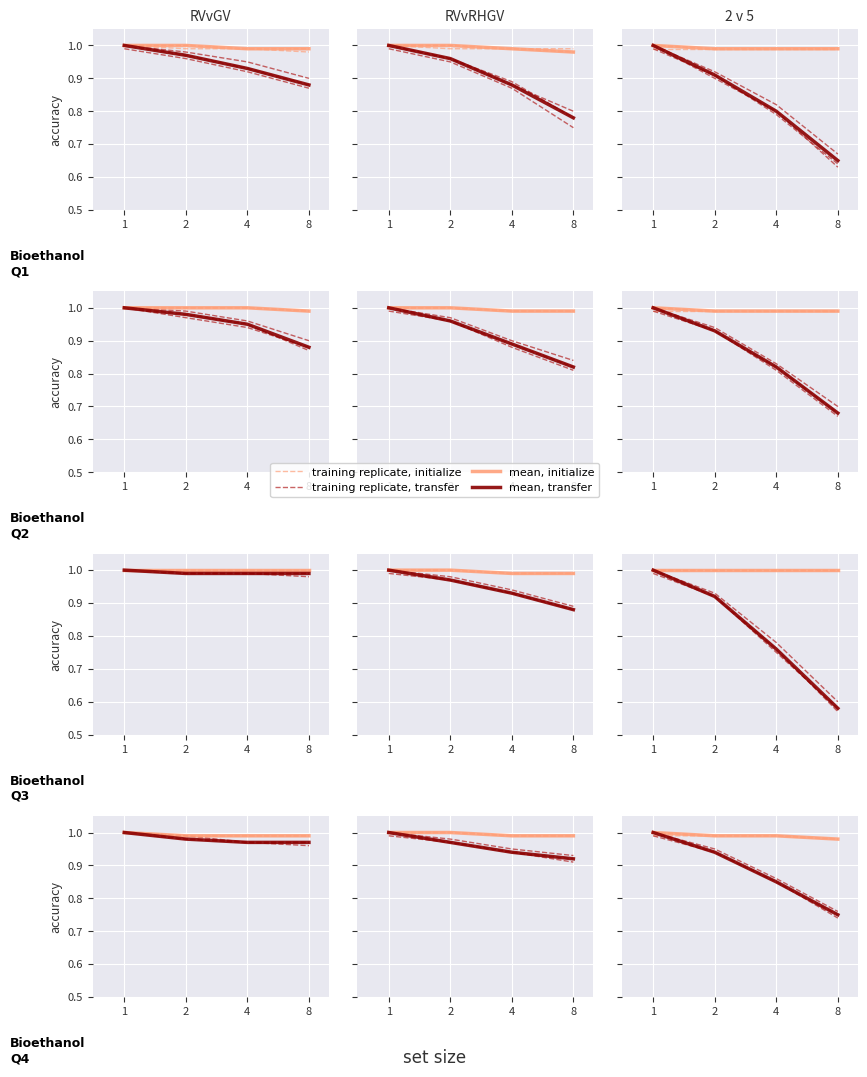

Between 1 and 8, which series saw the biggest shift?

mean, transfer